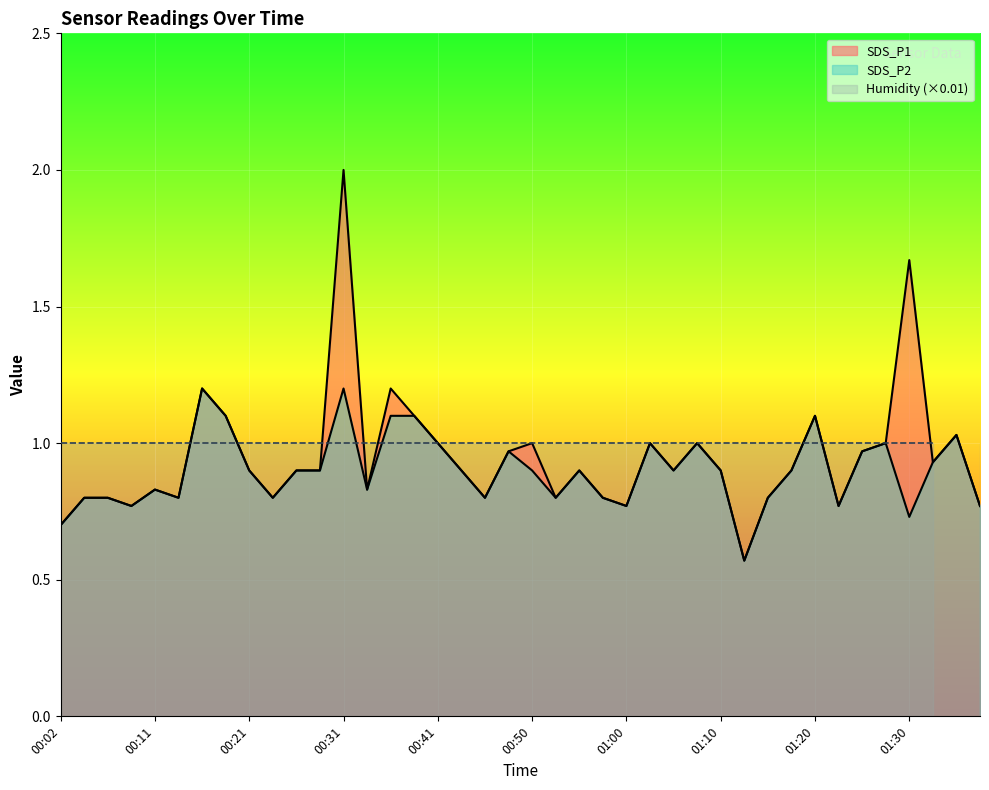

What is the value of the SDS_P2 point at the 19th from the left?

0.8